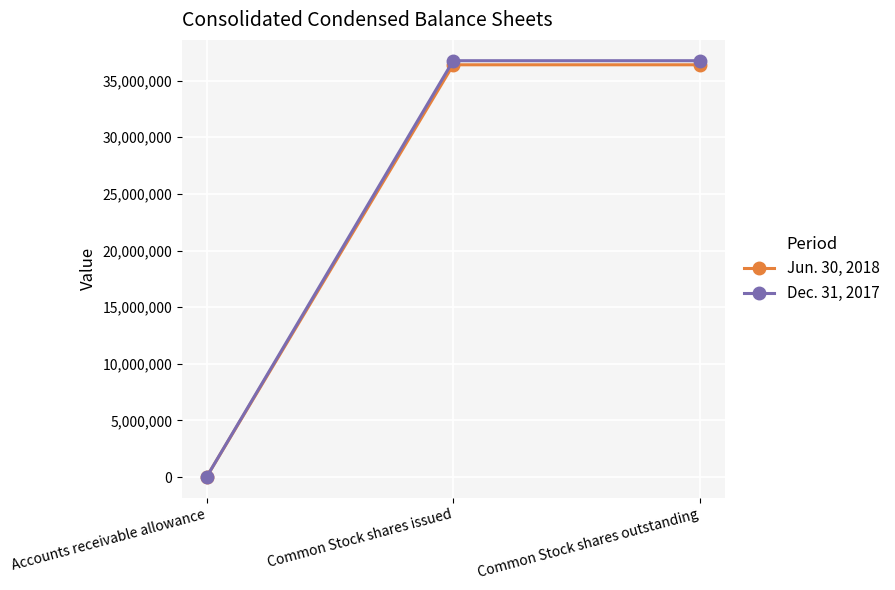

Rank the series at Accounts receivable allowance from highest to lowest value.

Jun. 30, 2018, Dec. 31, 2017